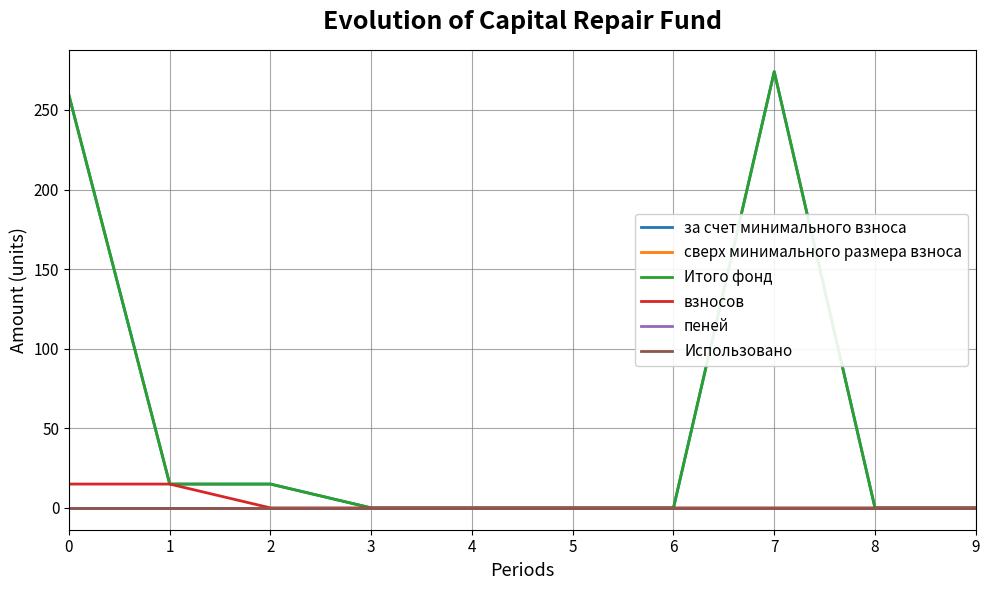

Is this an area chart (filled region under the line)?

No